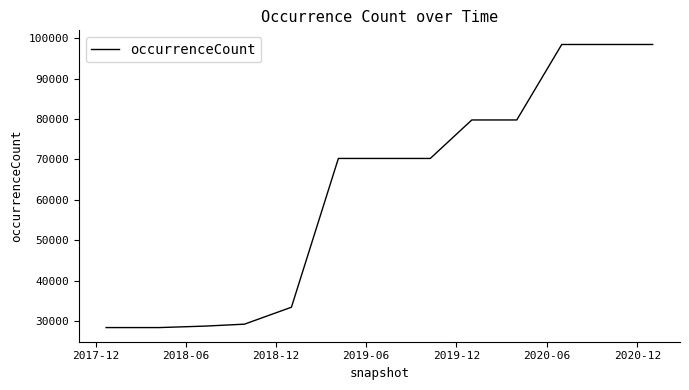

What is the difference between the maximum and minimum values?

70119